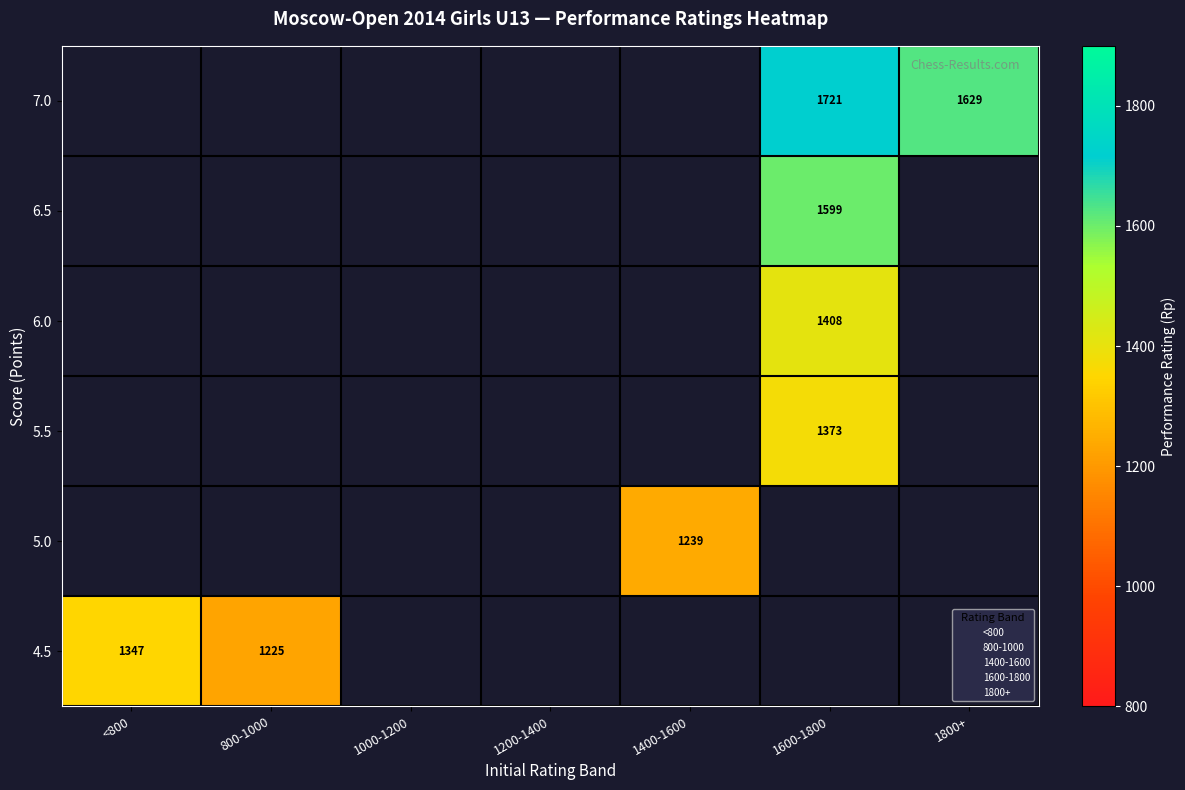

Between 1000-1200 and <800, which is larger?

<800